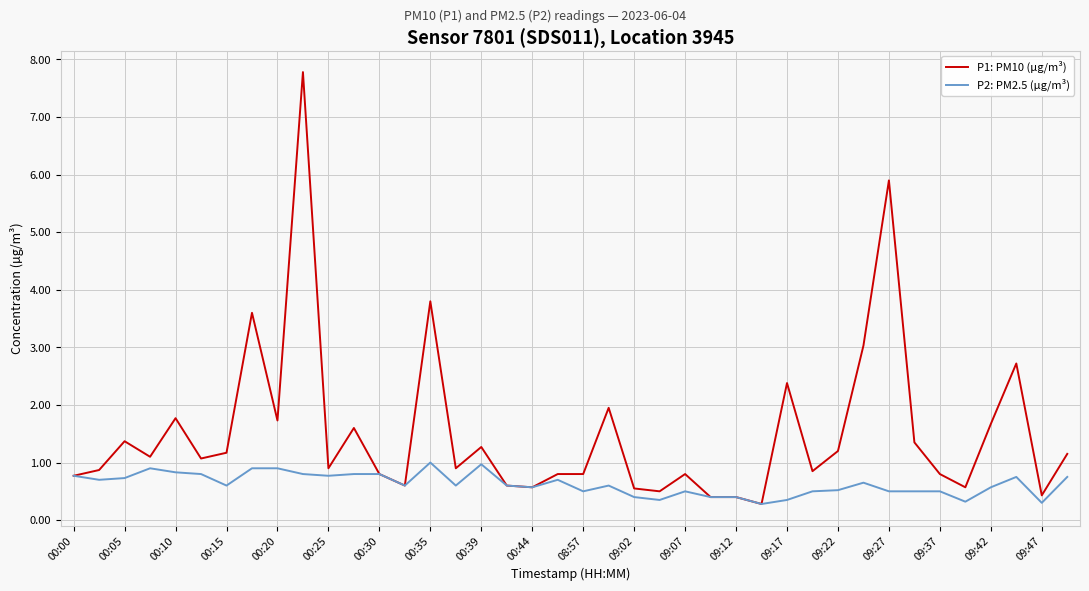

What is the greatest value displayed?

7.8